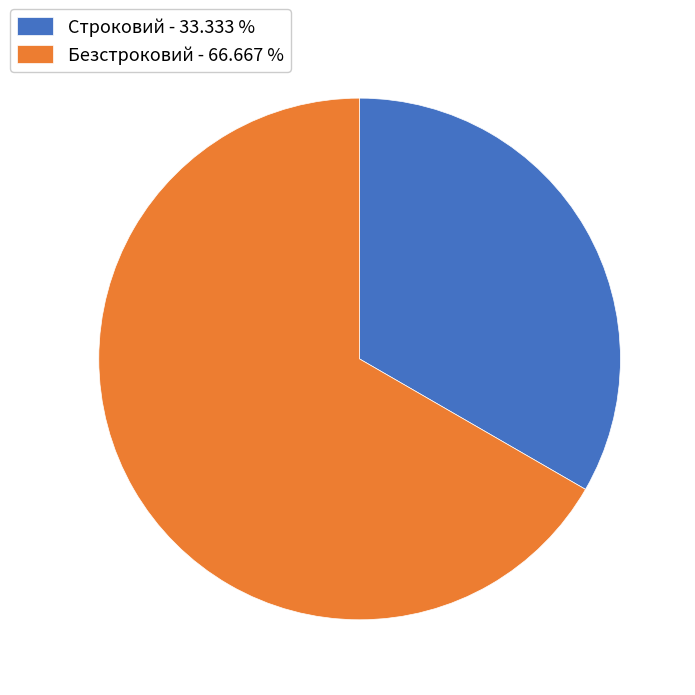

How many segments does this pie chart have?

2